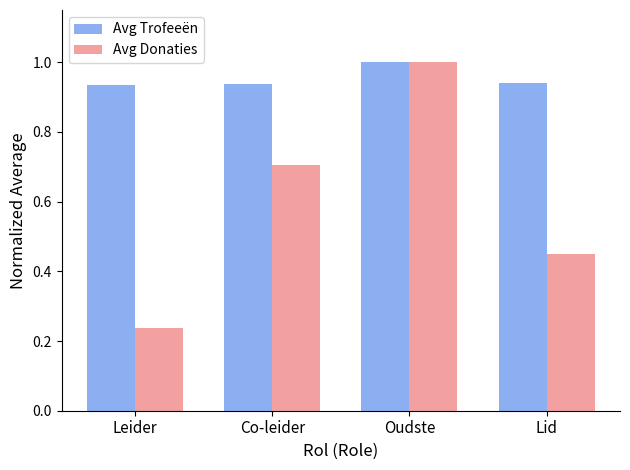

At how many categories does at least one series exceed 0?

4